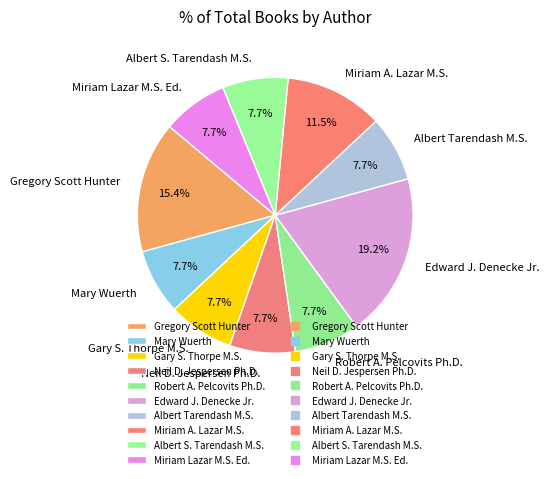

To the nearest percent, what is the combined percentage of Miriam Lazar M.S. Ed. and Albert S. Tarendash M.S.?

15%